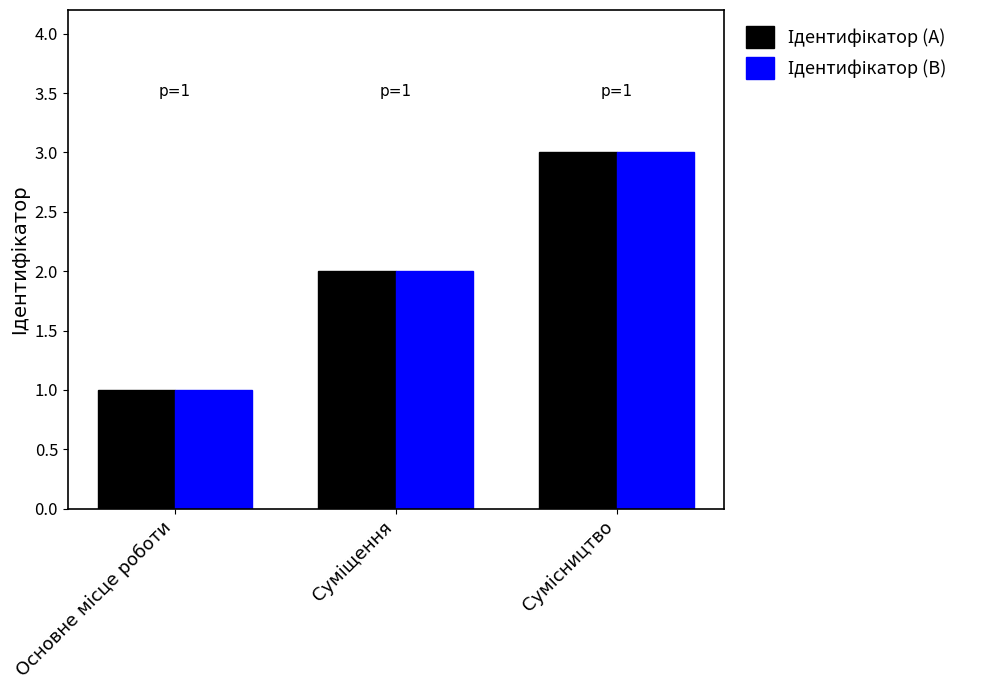

True or false: Ідентифікатор (A) has a value of 1 at Сумісництво.

False